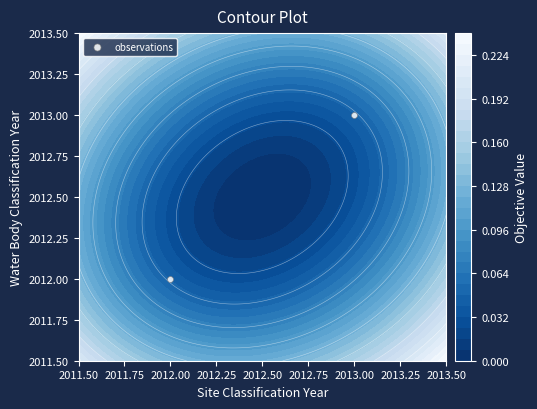

What is the difference between the maximum and minimum values?

1